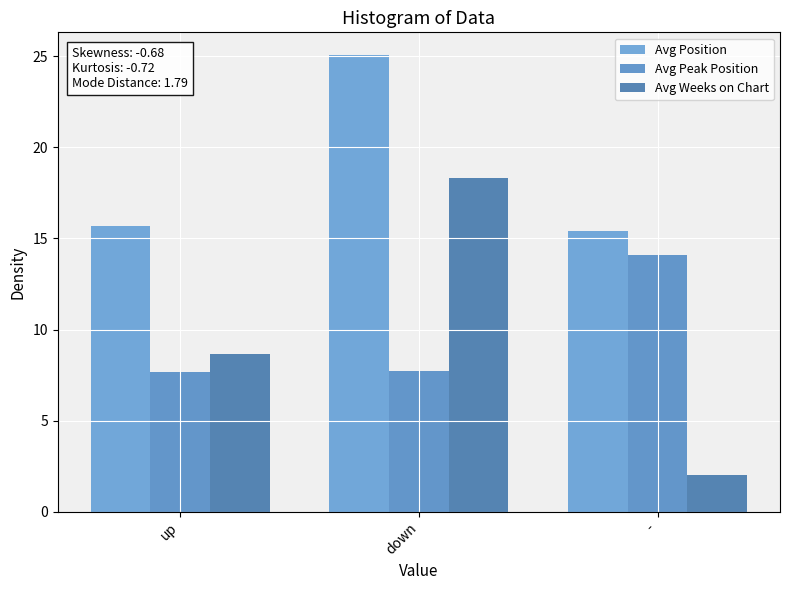

What is the difference between the Avg Peak Position values at - and up?

6.4